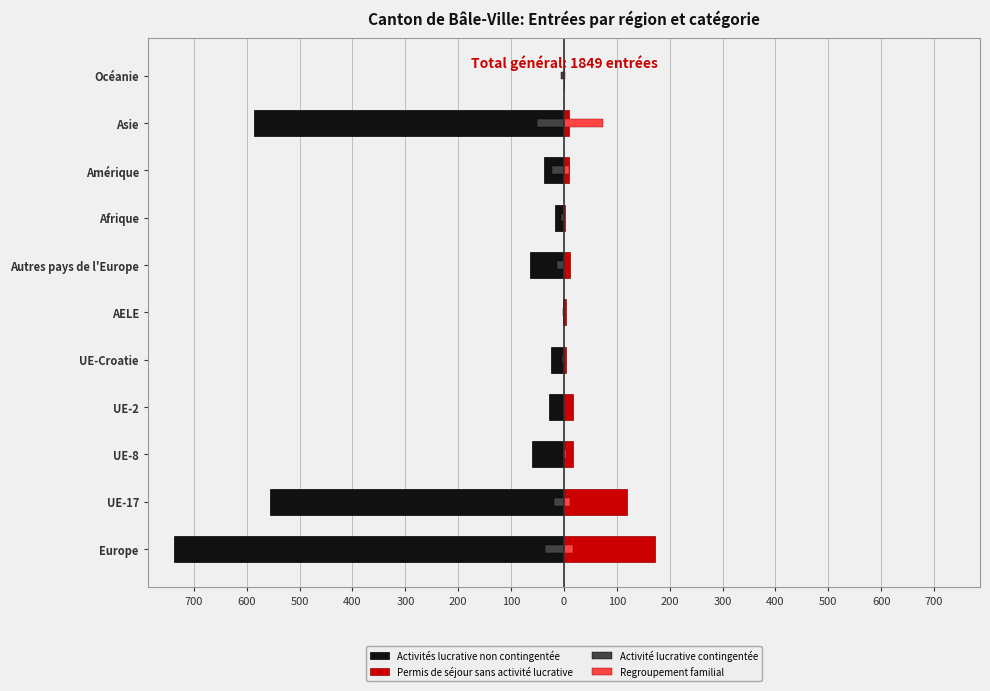

Reading left to right, what are all the values shown in this chart?

Activités lucrative non contingentée: -737	-556	-61	-29	-25	-1	-65	-16	-37	-587	0
Permis de séjour sans activité lucrative: 172	119	18	17	3	4	11	2	10	9	0
Activité lucrative contingentée: -36	-18	0	0	-4	-1	-13	-5	-22	-51	-5
Regroupement familial: 17	11	3	1	0	0	2	0	10	73	2